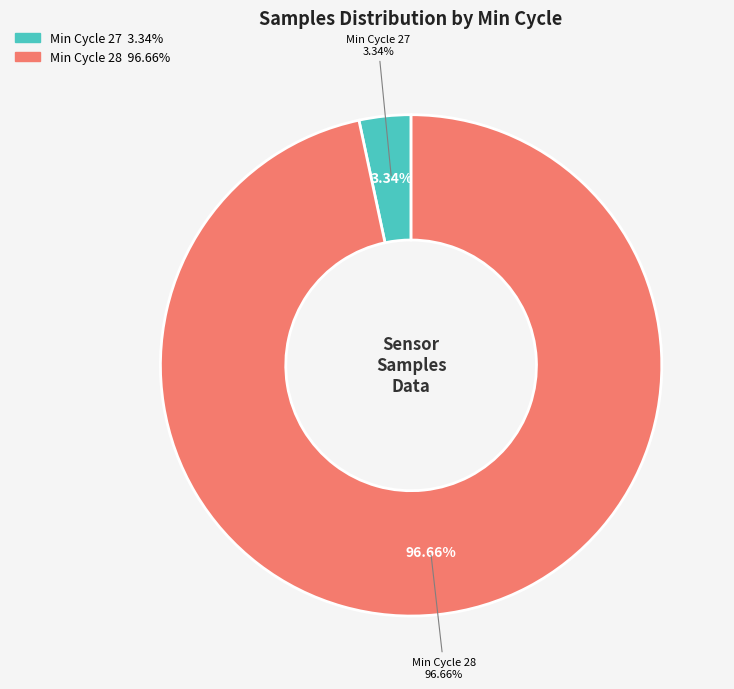

Does 27 account for over 50% of the chart?

No